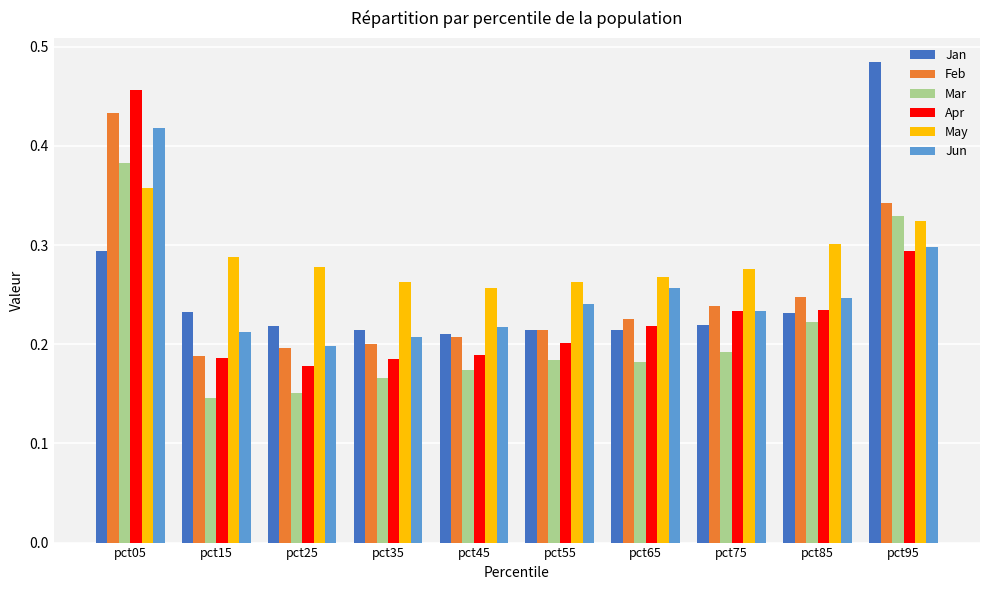

At which label is Apr closest to 0?

pct25